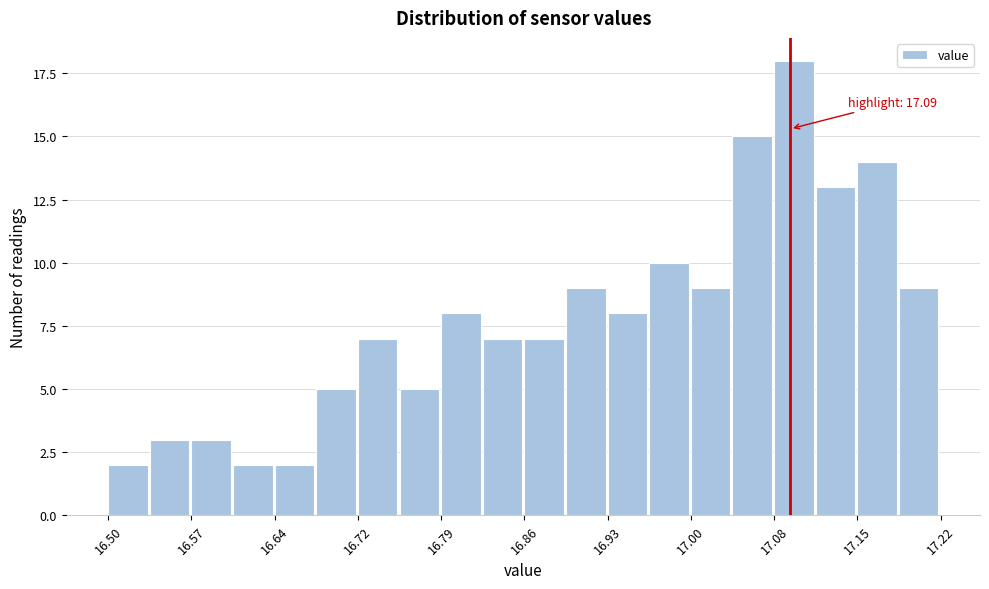

Around what value on the x-axis is the tallest bar? Give the approximate position of its centre, as read against the axis.

17.09